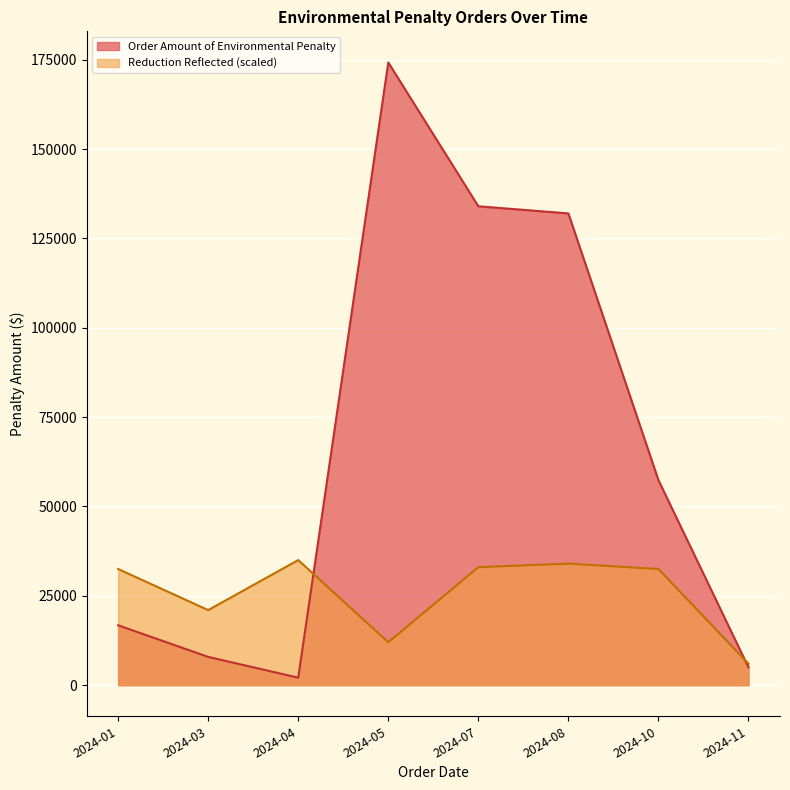

How many interior local valleys does the Order Amount of Environmental Penalty series have?

1